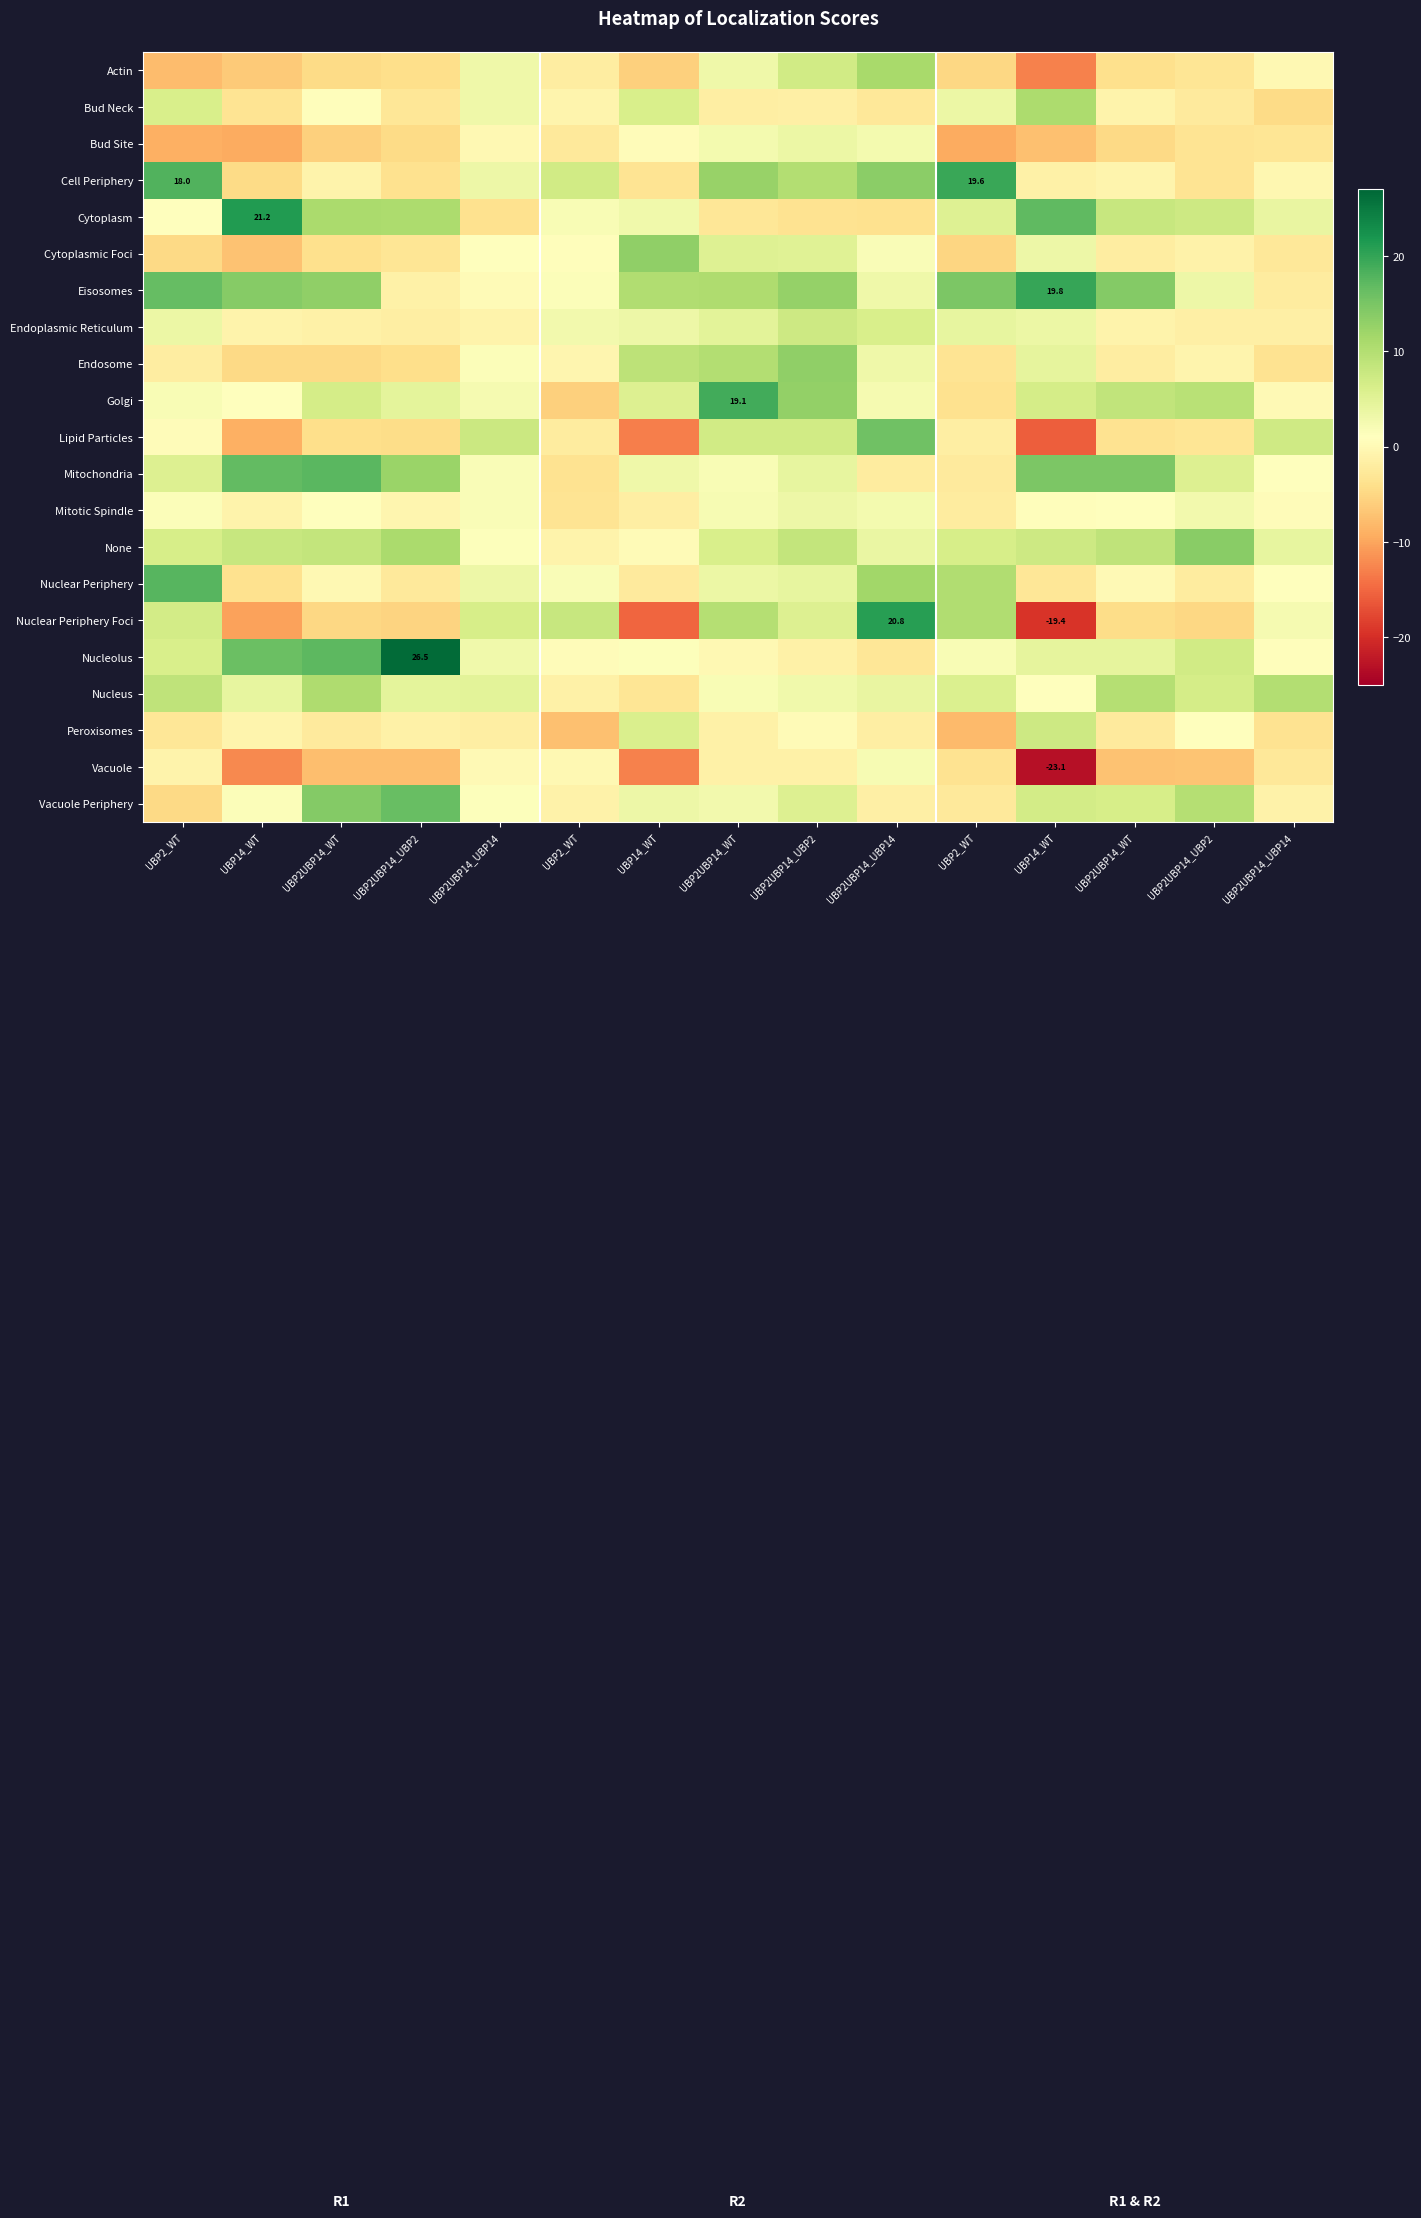

At which category does the chart reach its minimum across all series?

UBP14_WT